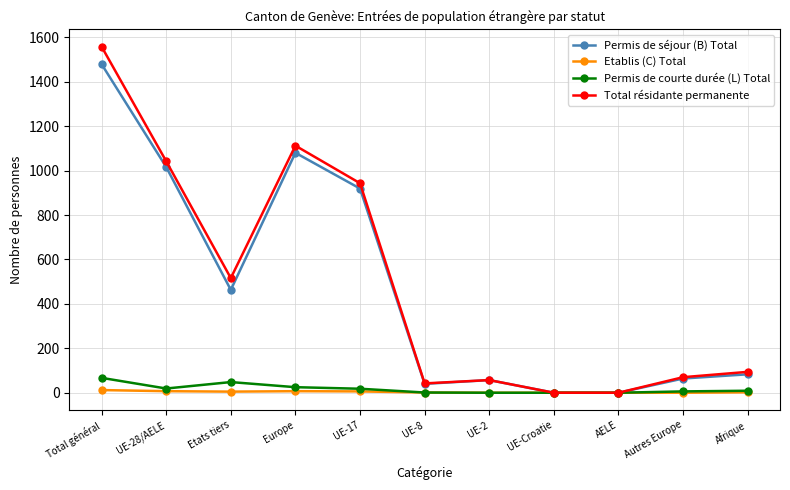

Is it true that Total résidante permanente equals 1112 at Europe?

True